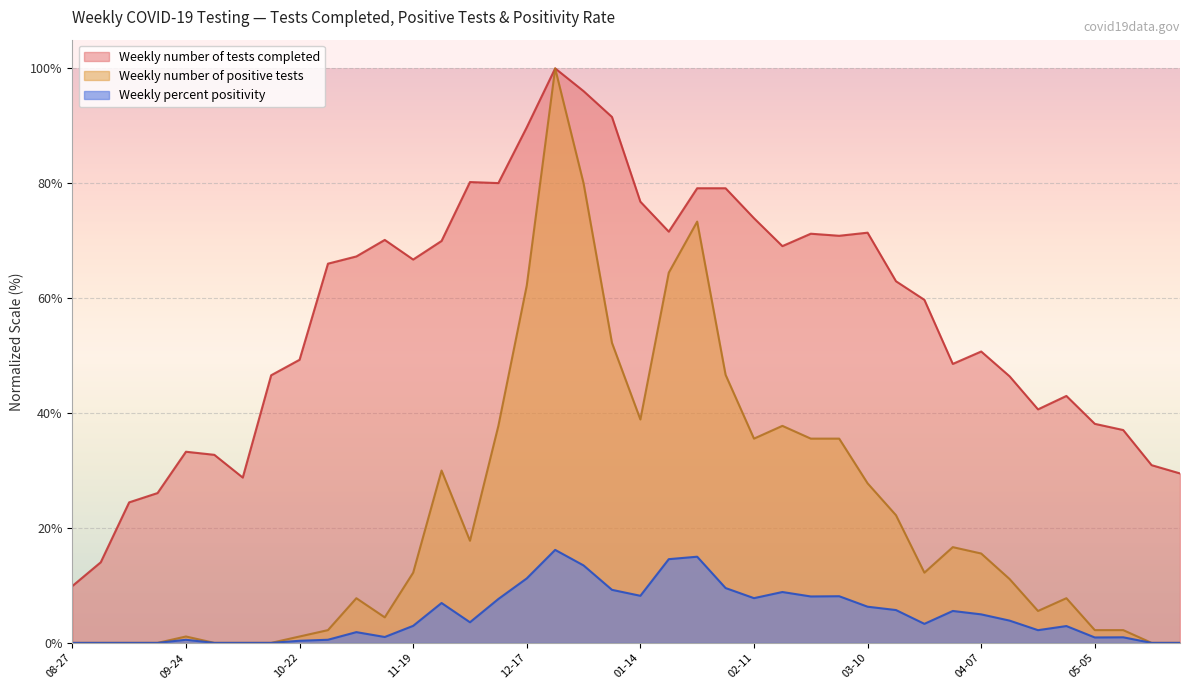

How many lines are shown in the chart?

3